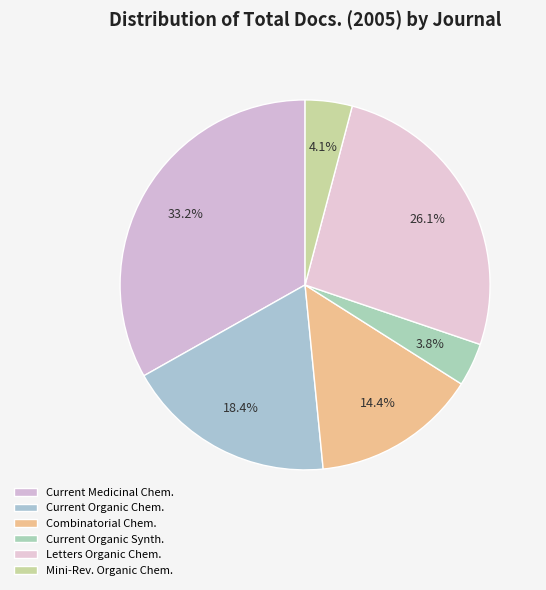

How many segments does this pie chart have?

6